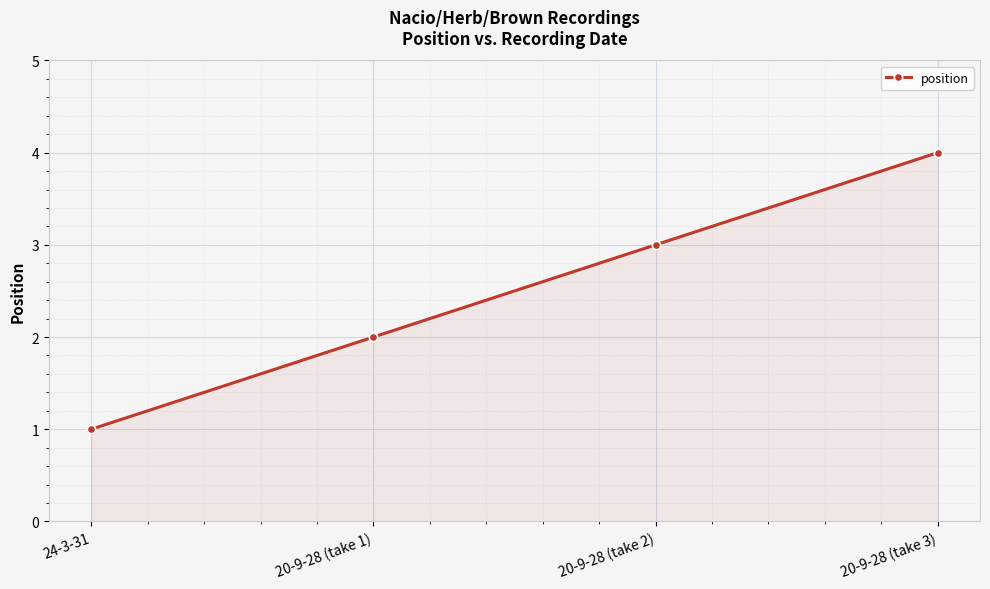

Reading left to right, list all the values displayed in this chart.

24-3-31=1	20-9-28 (take 1)=2	20-9-28 (take 2)=3	20-9-28 (take 3)=4